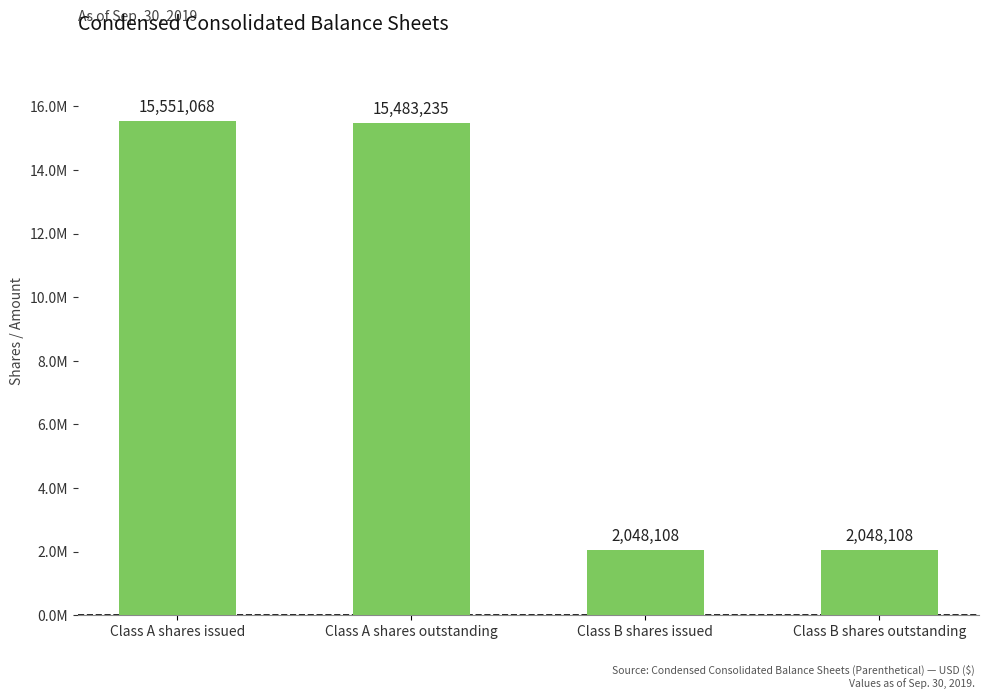

Are the bars horizontal?

No